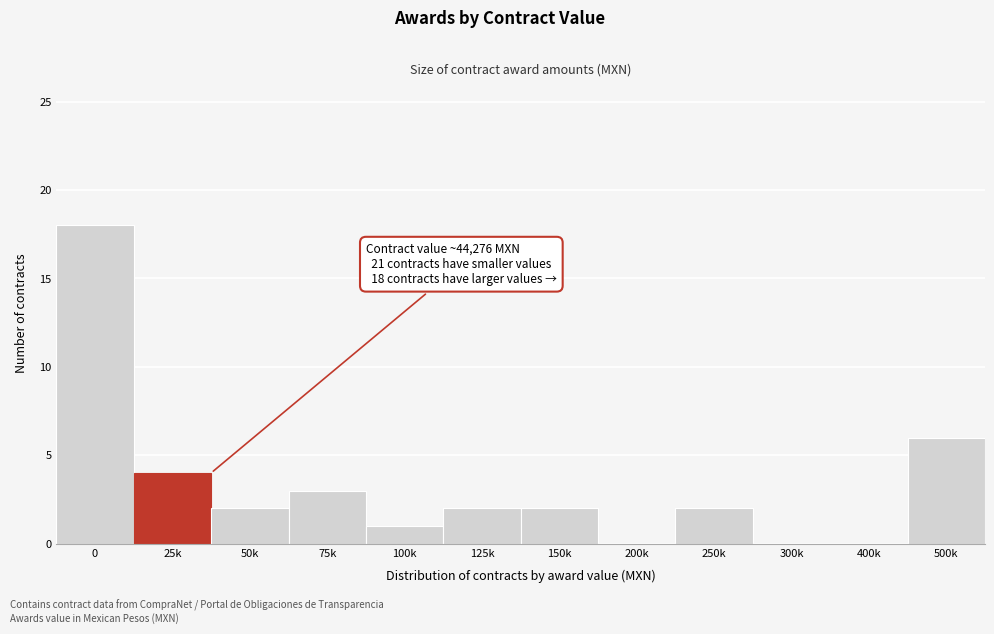

Reading left to right, what are all the values shown in this chart?

0=18	25k=4	50k=2	75k=3	100k=1	125k=2	150k=2	200k=0	250k=2	300k=0	400k=0	500k=6